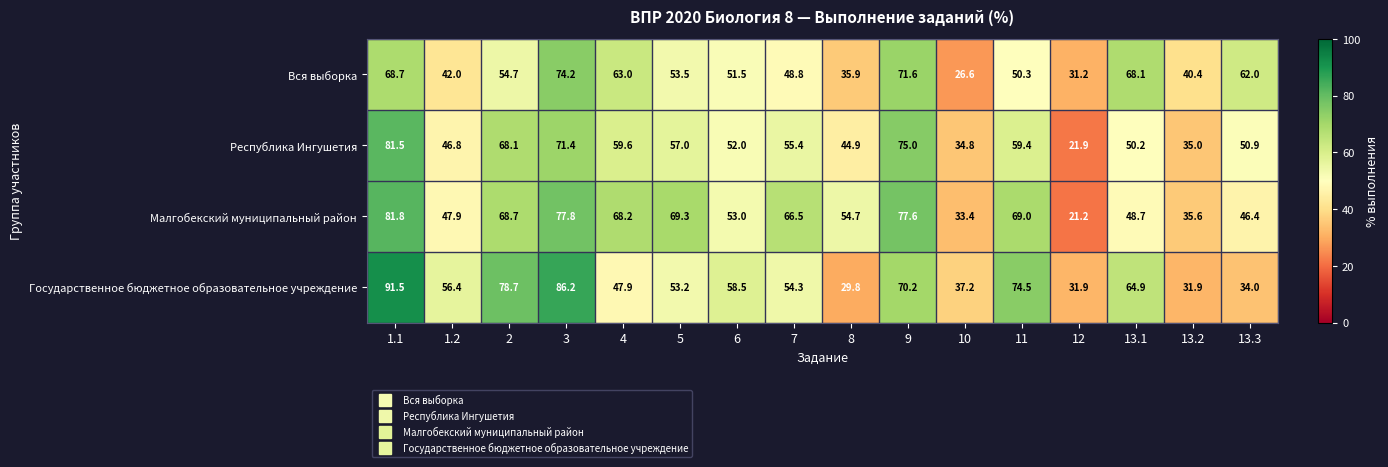

Is the value of Малгобекский муниципальный район at 8 greater than the value of Республика Ингушетия at 13.3?

Yes